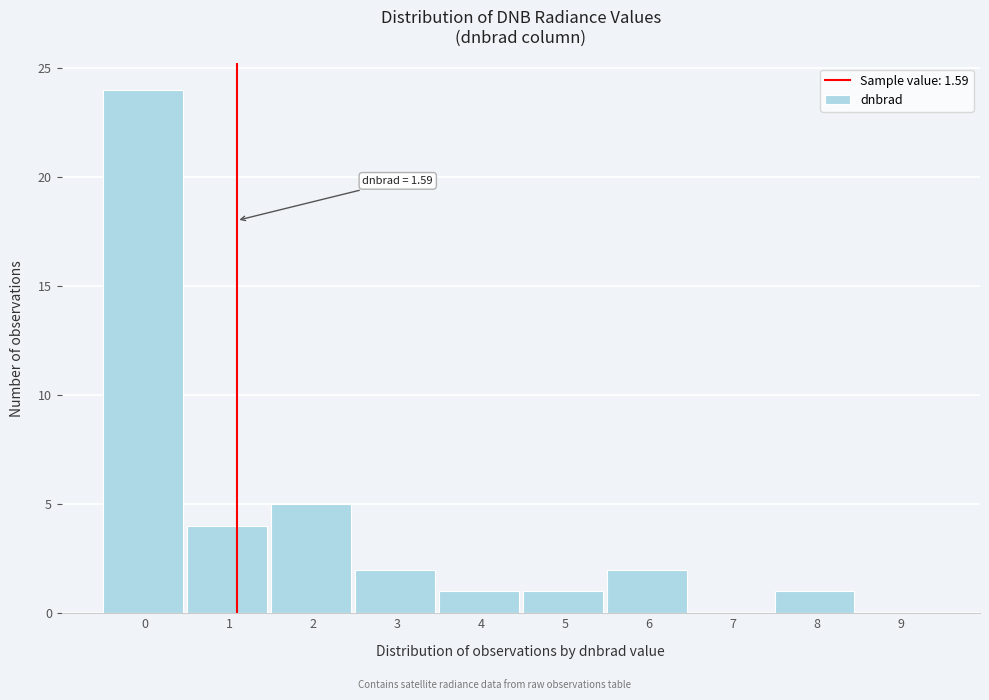

Reading left to right, list all the values displayed in this chart.

0=24	1=4	2=5	3=2	4=1	5=1	6=2	7=0	8=1	9=0